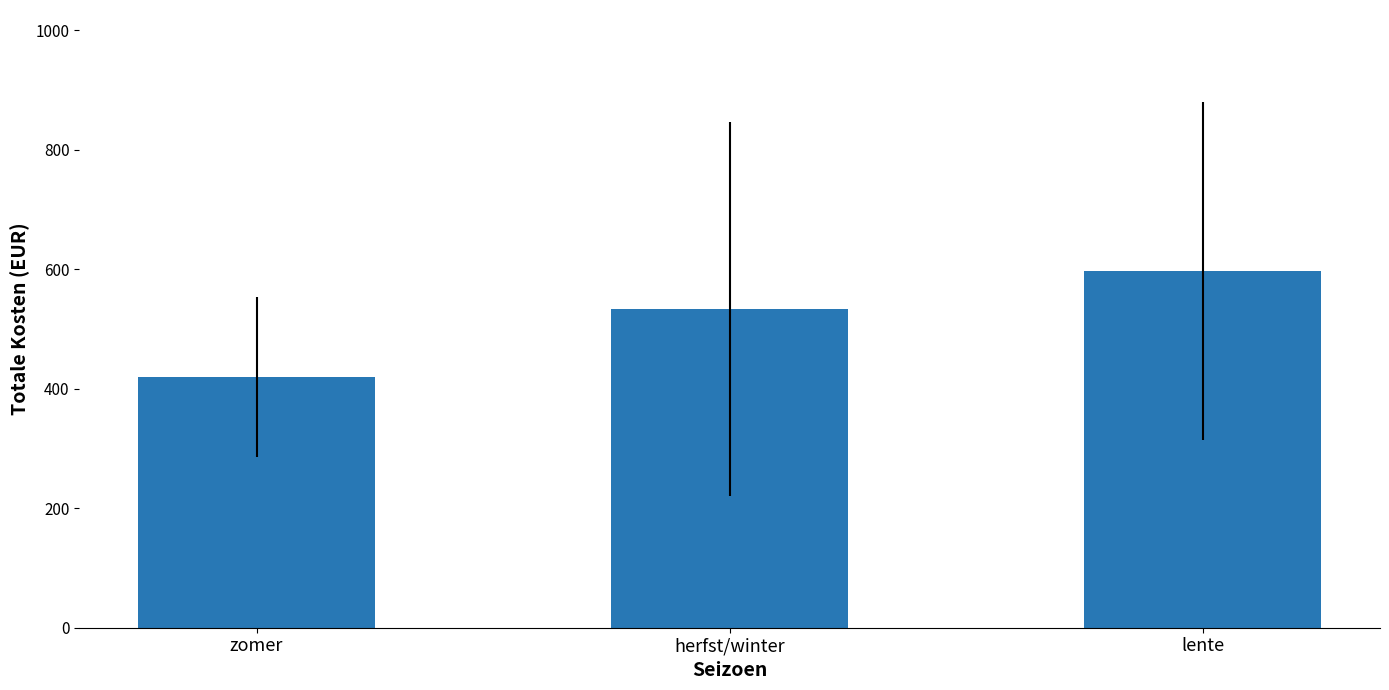

List the labels in order of value, smallest first.

zomer, herfst/winter, lente